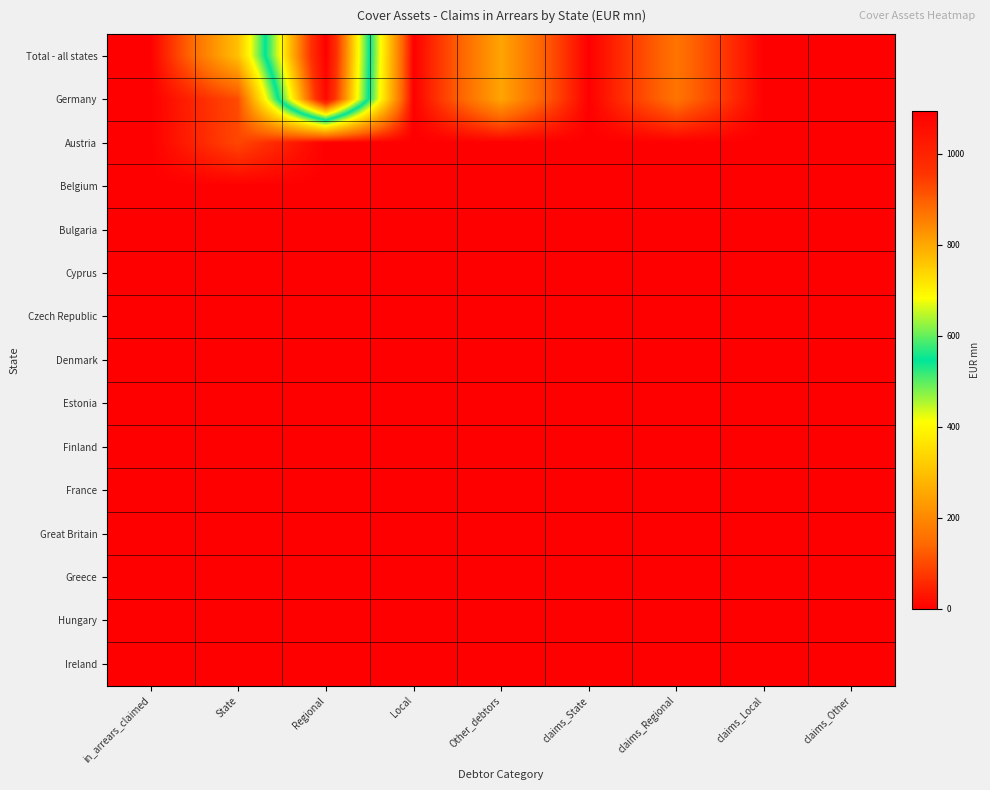

Reading left to right, transcribe all the data shown in this chart.

Total - all states: in_arrears_claimed=0.0	State=300.3	Regional=1093.9	Local=0.0	Other_debtors=250.0	claims_State=0.0	claims_Regional=162.9	claims_Local=0.4	claims_Other=0.0
Germany: in_arrears_claimed=0.0	State=102.3	Regional=1068.9	Local=0.0	Other_debtors=250.0	claims_State=0.0	claims_Regional=162.9	claims_Local=0.4	claims_Other=0.0
Austria: in_arrears_claimed=0.0	State=95.0	Regional=0.0	Local=0.0	Other_debtors=0.0	claims_State=0.0	claims_Regional=0.0	claims_Local=0.0	claims_Other=0.0
Belgium: in_arrears_claimed=0.0	State=0.0	Regional=0.0	Local=0.0	Other_debtors=0.0	claims_State=0.0	claims_Regional=0.0	claims_Local=0.0	claims_Other=0.0
Bulgaria: in_arrears_claimed=0.0	State=0.0	Regional=0.0	Local=0.0	Other_debtors=0.0	claims_State=0.0	claims_Regional=0.0	claims_Local=0.0	claims_Other=0.0
Cyprus: in_arrears_claimed=0.0	State=0.0	Regional=0.0	Local=0.0	Other_debtors=0.0	claims_State=0.0	claims_Regional=0.0	claims_Local=0.0	claims_Other=0.0
Czech Republic: in_arrears_claimed=0.0	State=0.0	Regional=0.0	Local=0.0	Other_debtors=0.0	claims_State=0.0	claims_Regional=0.0	claims_Local=0.0	claims_Other=0.0
Denmark: in_arrears_claimed=0.0	State=0.0	Regional=0.0	Local=0.0	Other_debtors=0.0	claims_State=0.0	claims_Regional=0.0	claims_Local=0.0	claims_Other=0.0
Estonia: in_arrears_claimed=0.0	State=0.0	Regional=0.0	Local=0.0	Other_debtors=0.0	claims_State=0.0	claims_Regional=0.0	claims_Local=0.0	claims_Other=0.0
Finland: in_arrears_claimed=0.0	State=0.0	Regional=0.0	Local=0.0	Other_debtors=0.0	claims_State=0.0	claims_Regional=0.0	claims_Local=0.0	claims_Other=0.0
France: in_arrears_claimed=0.0	State=0.0	Regional=0.0	Local=0.0	Other_debtors=0.0	claims_State=0.0	claims_Regional=0.0	claims_Local=0.0	claims_Other=0.0
Great Britain: in_arrears_claimed=0.0	State=0.0	Regional=0.0	Local=0.0	Other_debtors=0.0	claims_State=0.0	claims_Regional=0.0	claims_Local=0.0	claims_Other=0.0
Greece: in_arrears_claimed=0.0	State=0.0	Regional=0.0	Local=0.0	Other_debtors=0.0	claims_State=0.0	claims_Regional=0.0	claims_Local=0.0	claims_Other=0.0
Hungary: in_arrears_claimed=0.0	State=0.0	Regional=0.0	Local=0.0	Other_debtors=0.0	claims_State=0.0	claims_Regional=0.0	claims_Local=0.0	claims_Other=0.0
Ireland: in_arrears_claimed=0.0	State=0.0	Regional=0.0	Local=0.0	Other_debtors=0.0	claims_State=0.0	claims_Regional=0.0	claims_Local=0.0	claims_Other=0.0